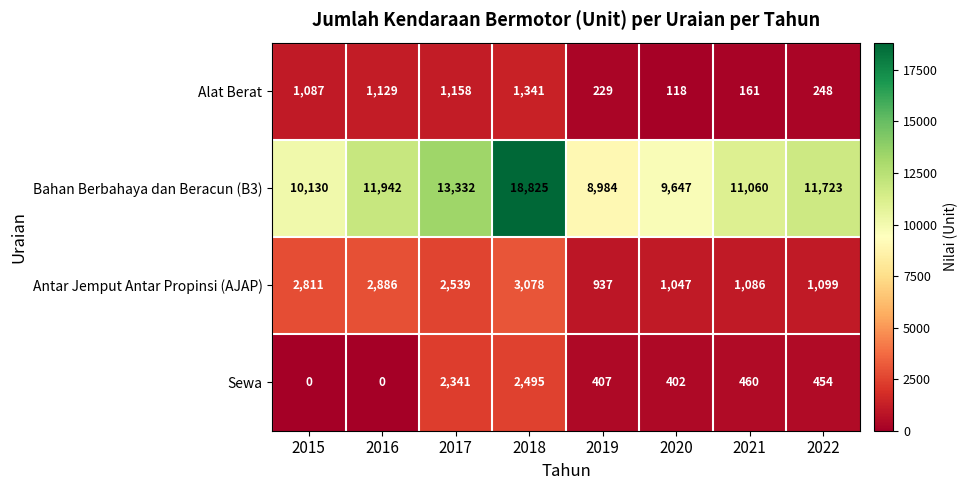

Count the number of data series in this chart.

4